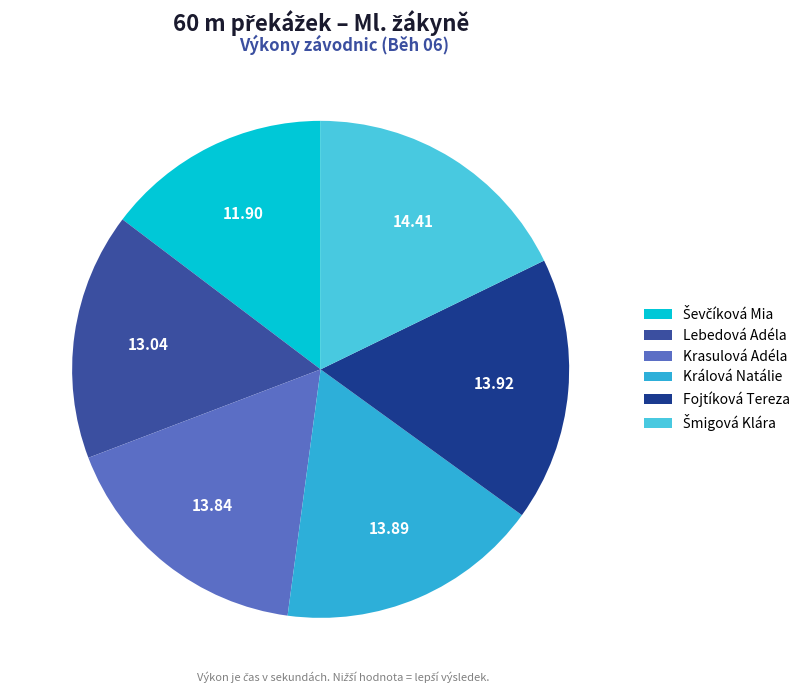

How many slices are in this pie chart?

6